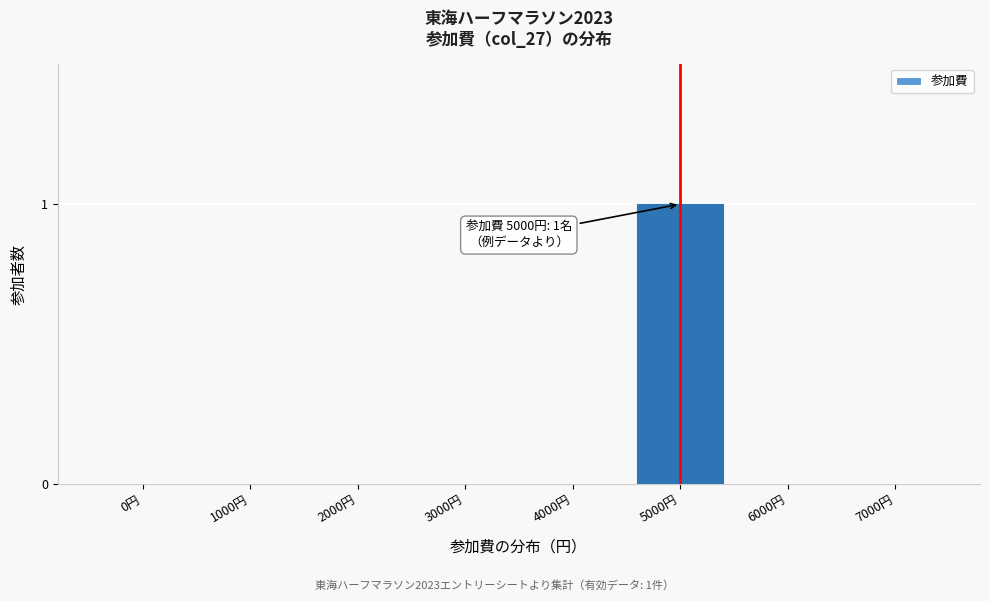

Reading left to right, extract all data points from this chart.

0円=0	1000円=0	2000円=0	3000円=0	4000円=0	5000円=1	6000円=0	7000円=0